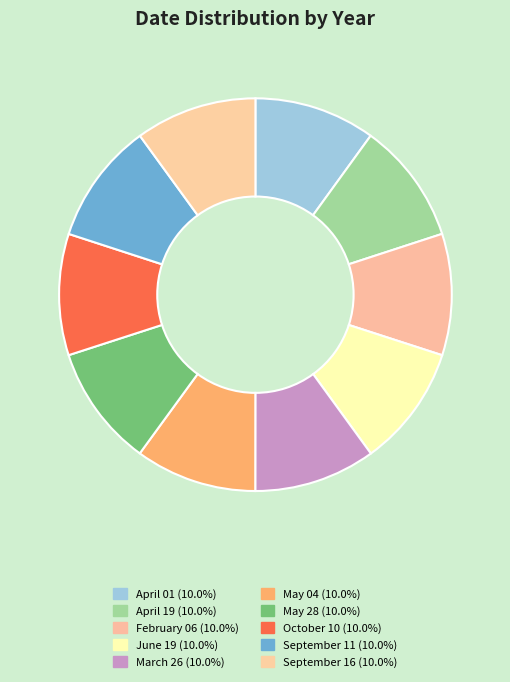

Which slice is the smallest?

April 01